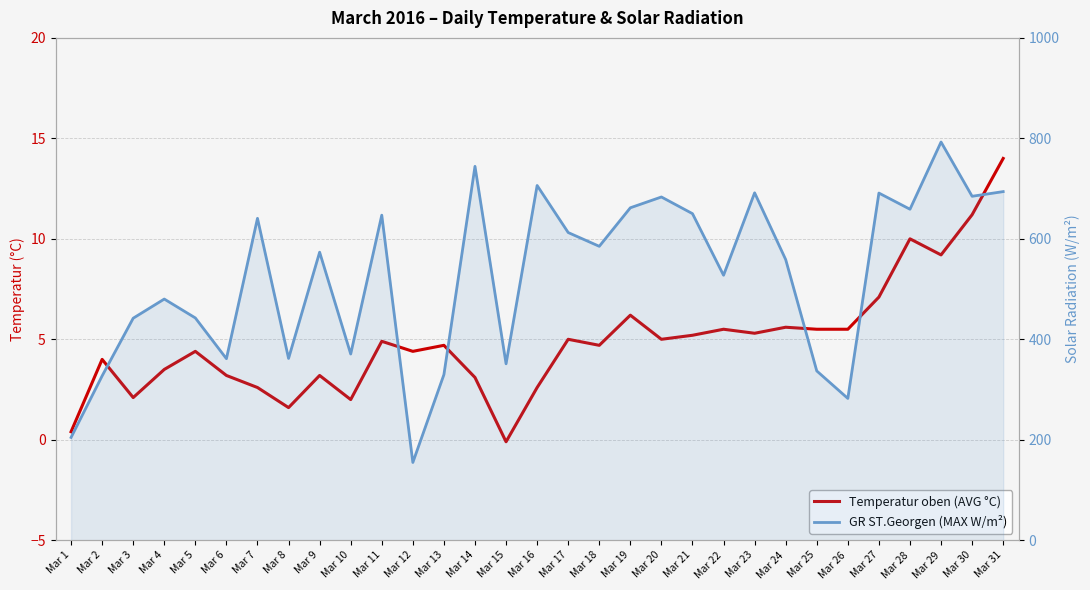

Reading left to right, list all the values displayed in this chart.

Temperatur oben (AVG °C): 0.4	4.0	2.1	3.5	4.4	3.2	2.6	1.6	3.2	2.0	4.9	4.4	4.7	3.1	-0.1	2.6	5.0	4.7	6.2	5.0	5.2	5.5	5.3	5.6	5.5	5.5	7.1	10.0	9.2	11.2	14.0
GR ST.Georgen (MAX W/m²): 204.6	327.2	442.0	480.1	442.5	361.4	640.8	361.9	573.4	370.7	647.1	154.8	329.7	744.3	351.2	706.2	612.5	585.1	661.8	683.3	650.1	527.5	691.6	558.7	337.0	282.3	691.1	658.9	792.7	684.7	694.0